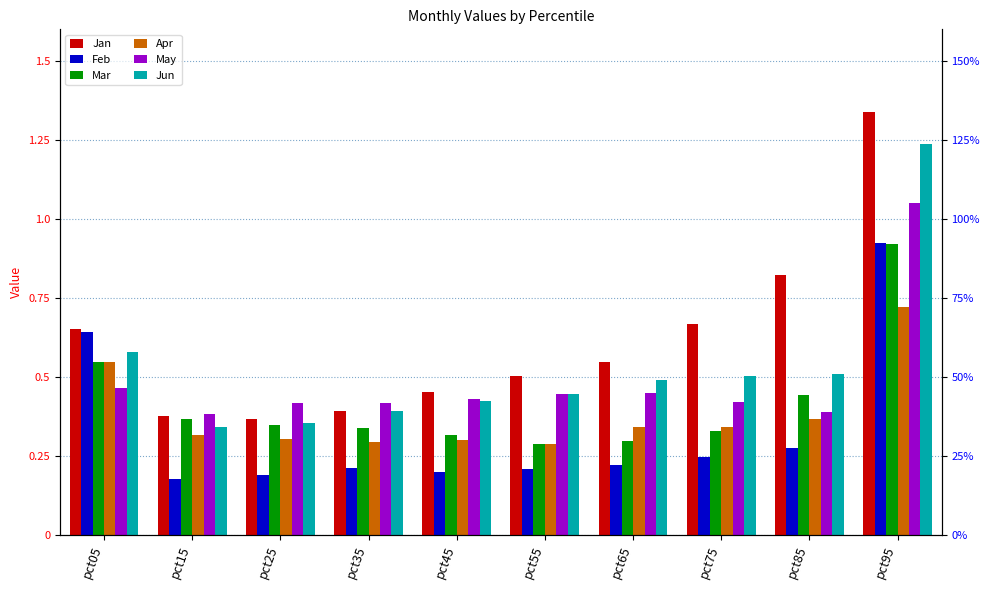

How many series are shown in this chart?

6